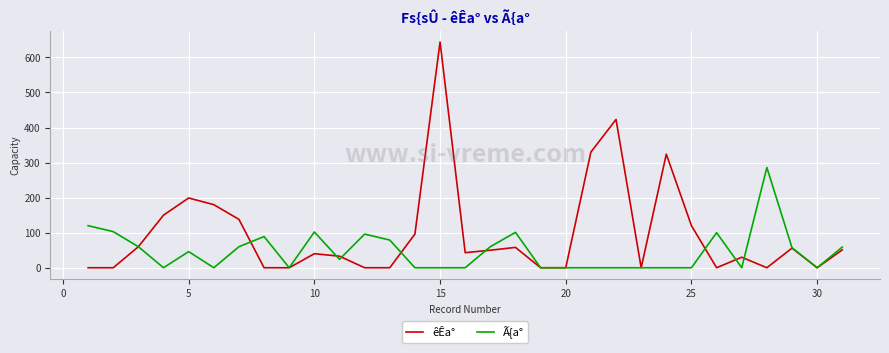

Which series has the largest total across all categories?

êÊa°